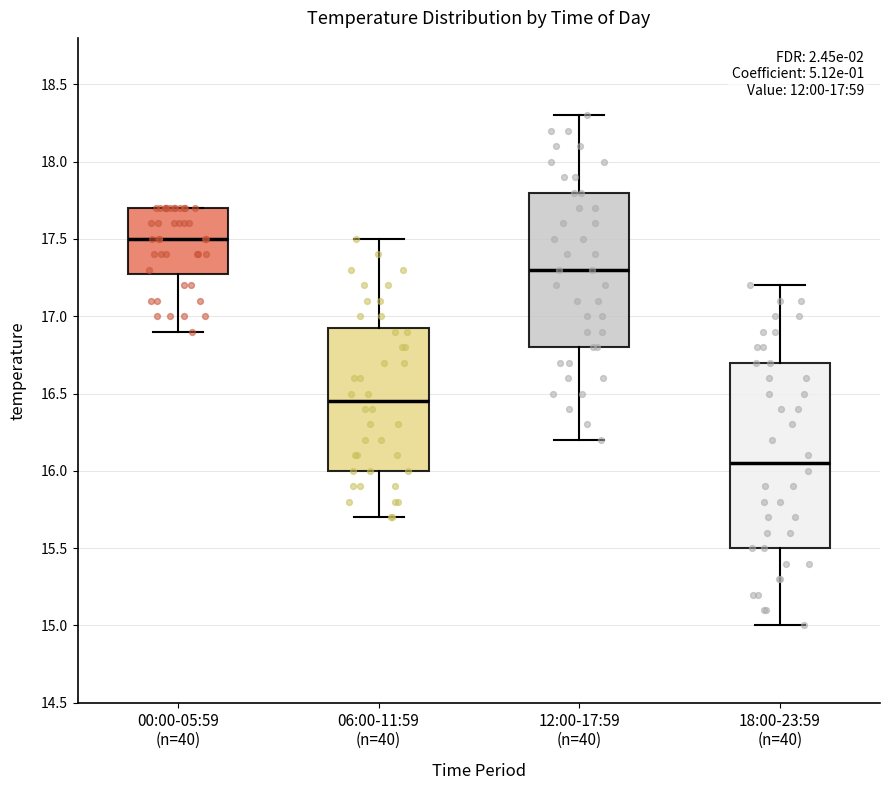

Comparing the boxes themselves (not the whiskers), which one is the tallest?

18:00-23:59 (n=40)